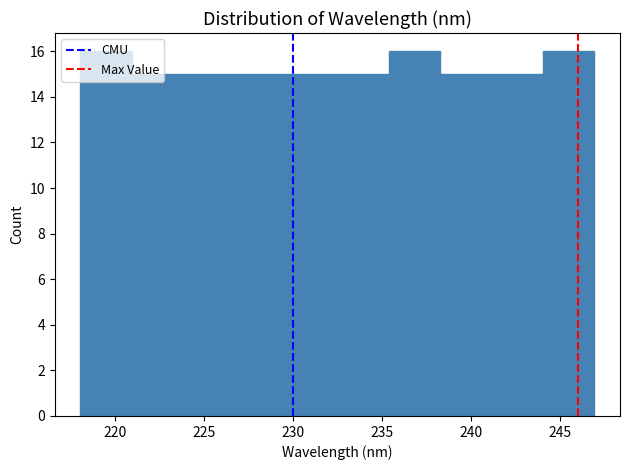

How tall is the bar that spans 244.0 to 247.0 on the x-axis? Neither the bar edges nor the heights are printed on the chart, so give them approximately, as read against the axes.

16